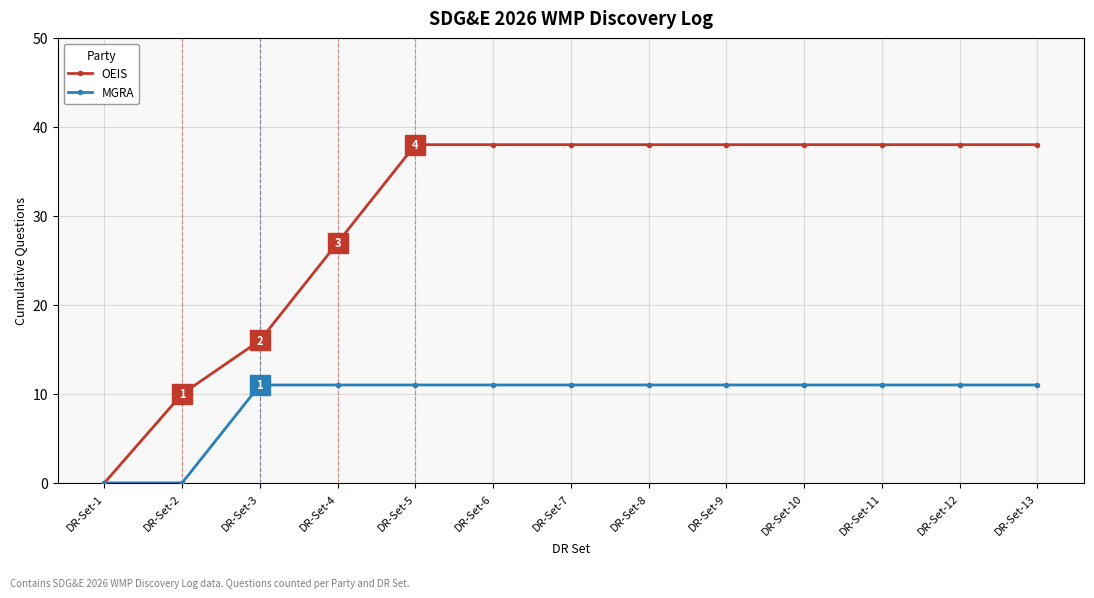

Does the chart have visible grid lines?

Yes